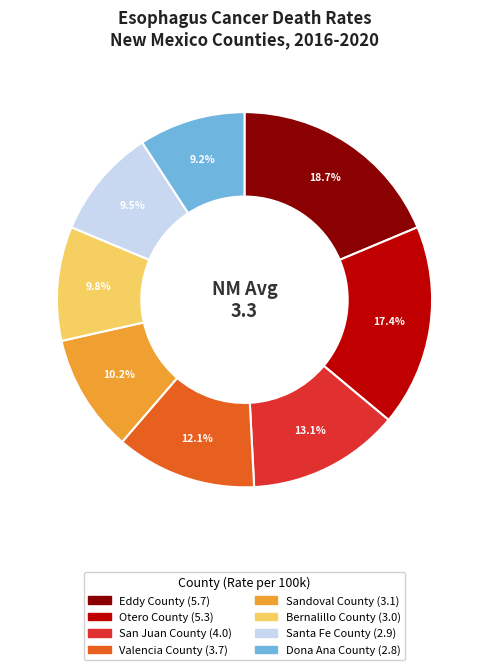

What is the total percentage of Dona Ana County and Otero County?

26.6%